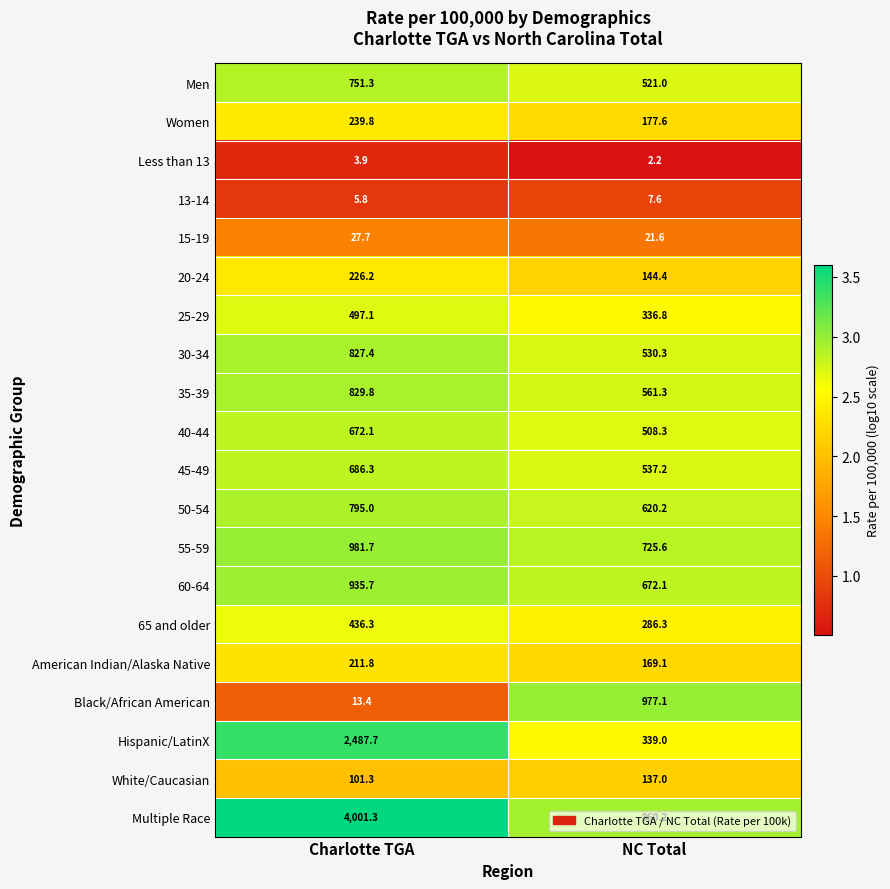

What is the highest value of the 30-34 series?

827.4